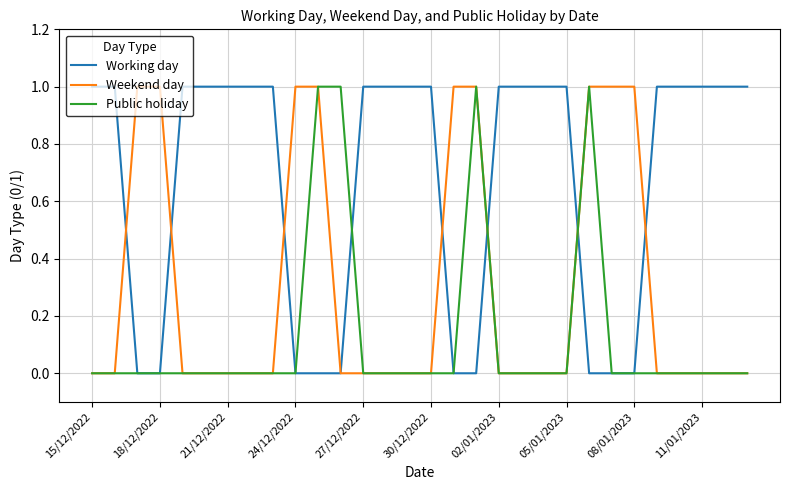

How many lines are shown in the chart?

3